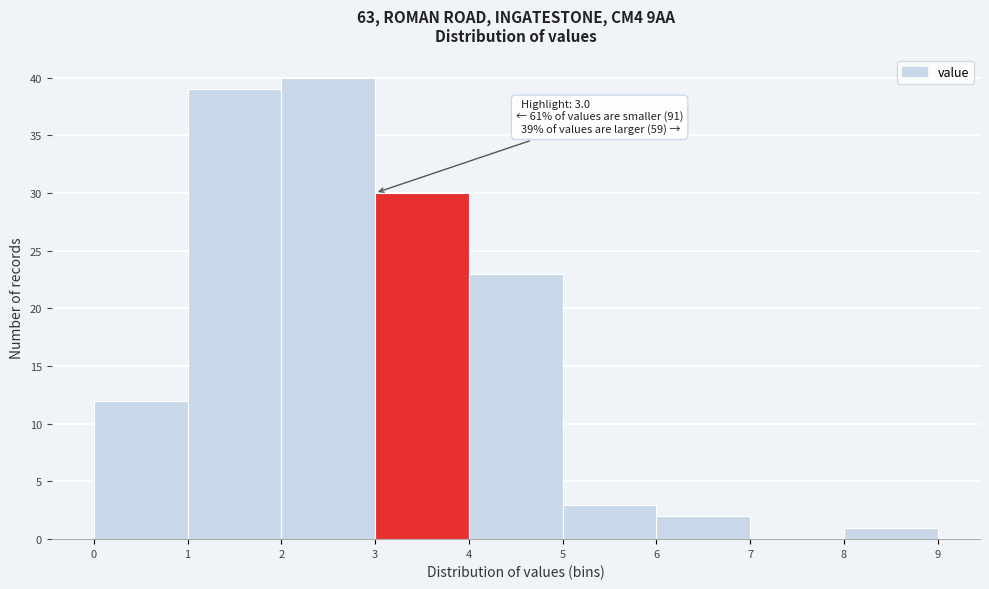

Which range on the x-axis has the tallest bar?

2 to 3